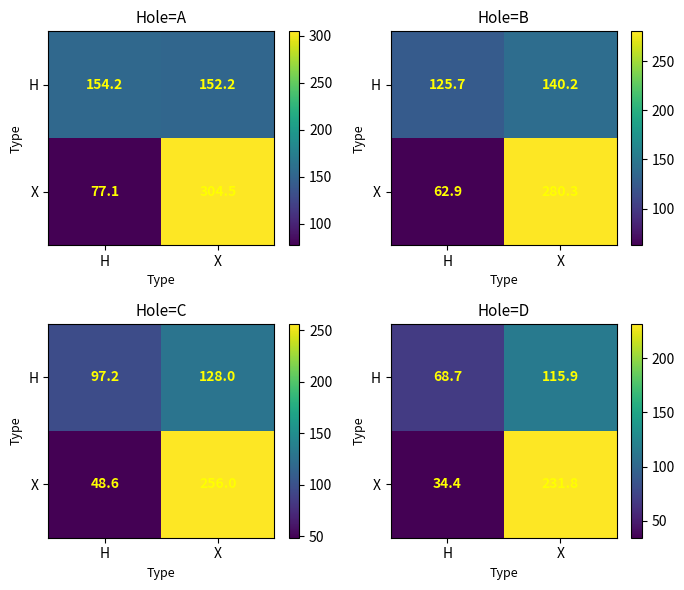

At X, list the series in order from smallest to largest.

H, X